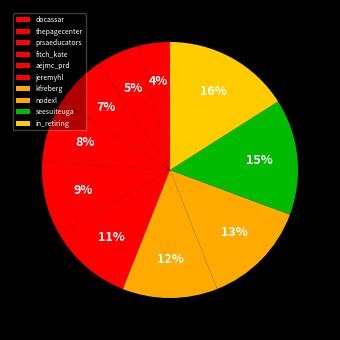

To the nearest percent, what is the difference between the largest and smallest slice percentages?

12%